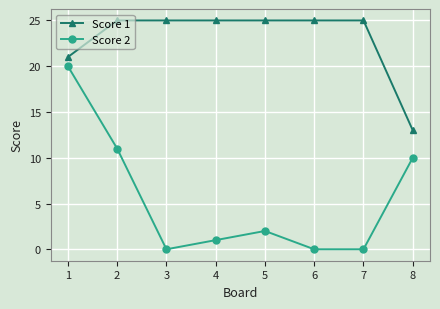

True or false: Score 2 and Score 1 intersect in this chart.

False